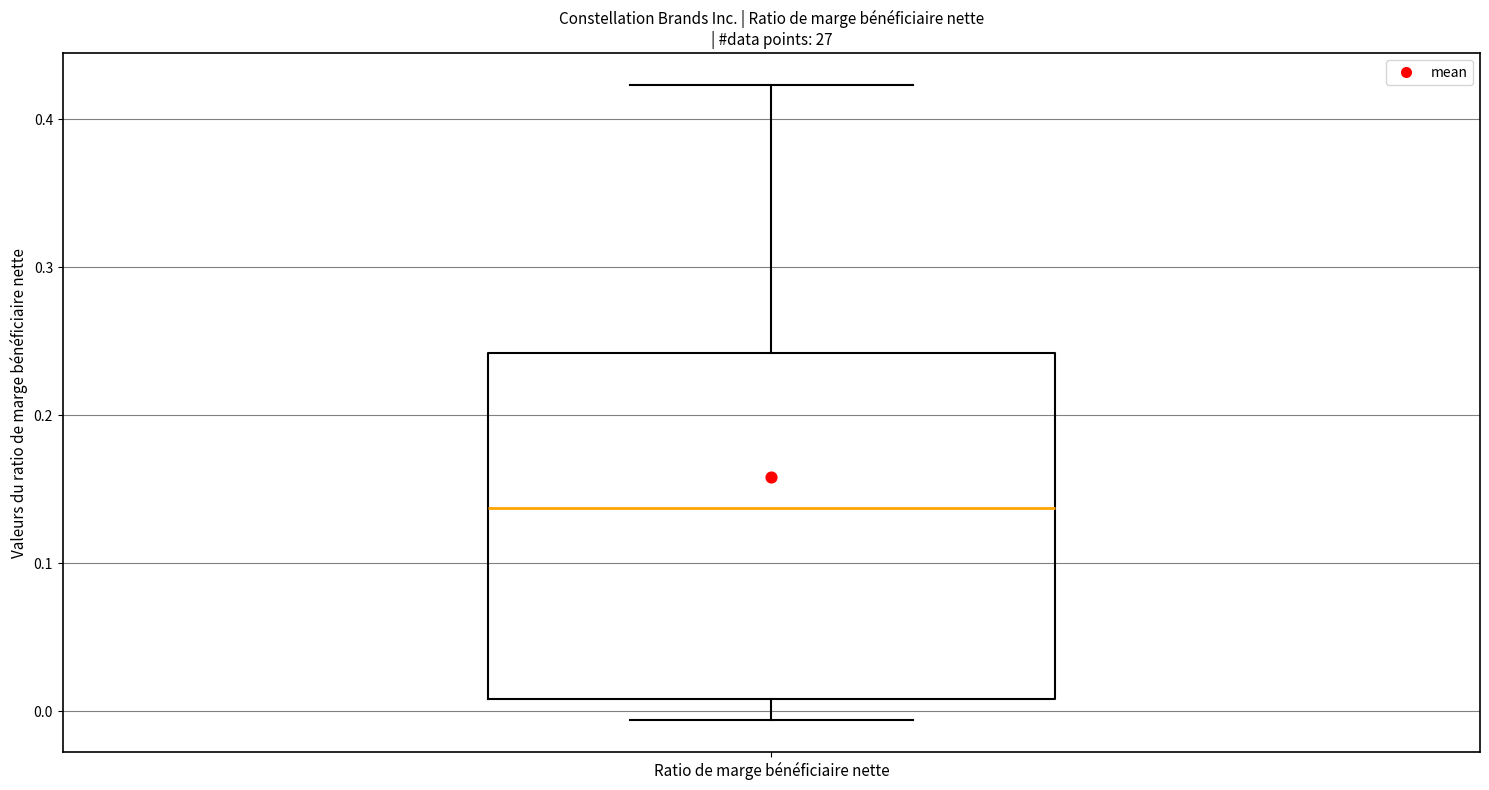

Read this box plot against the y-axis: the position of the median line, the range covered by the box, and the ends of both whiskers. The values are not printed on the chart, so give them approximately, as read against the axis.

median 0.14, box 0.01 to 0.24, whiskers -0.01 to 0.42